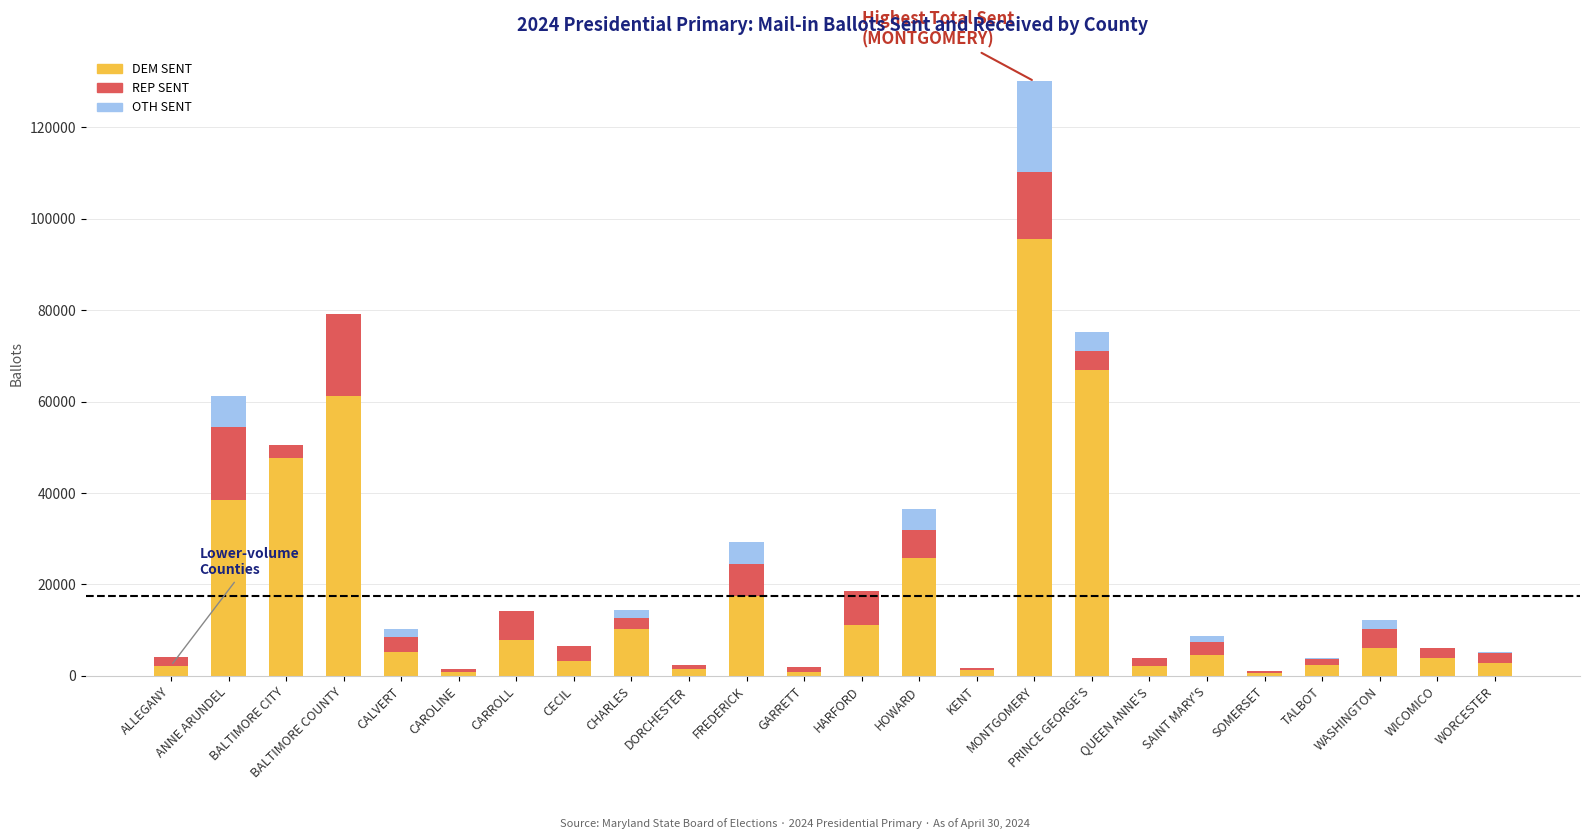

The value of DEM SENT at HOWARD is 25674. True or false?

True